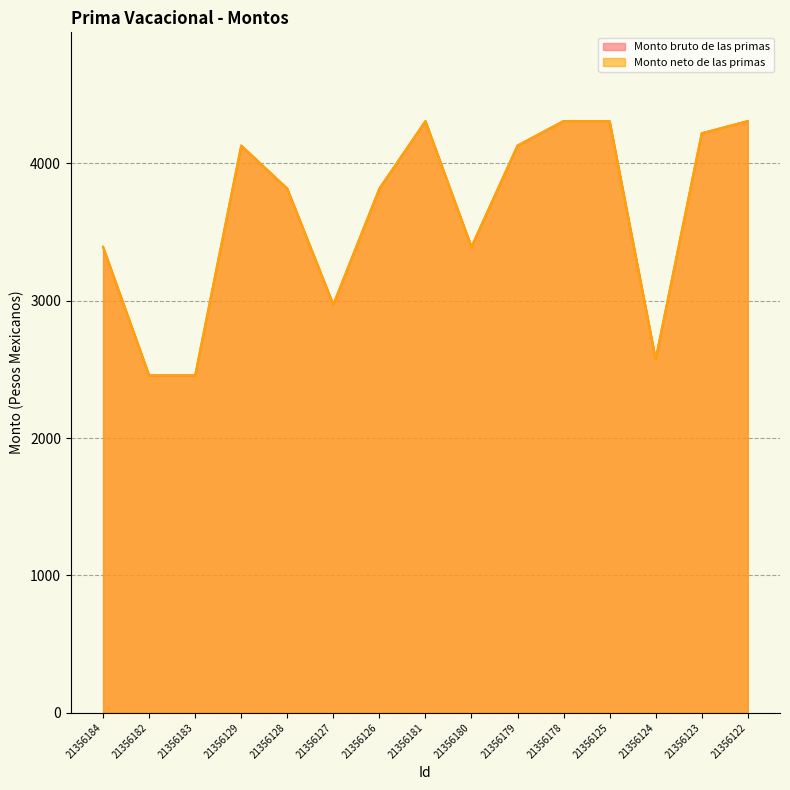

Is it true that Monto neto de las primas equals 6800.2 at 21356181?

False